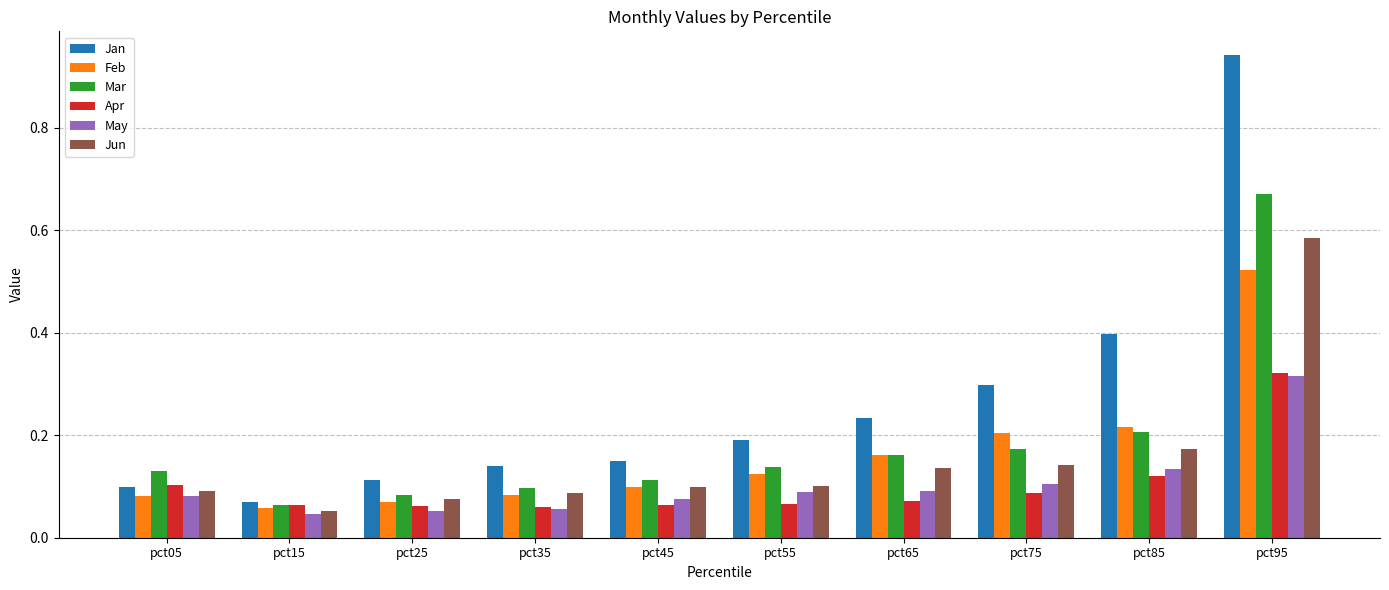

What is the total value across all series at pct15?

0.4